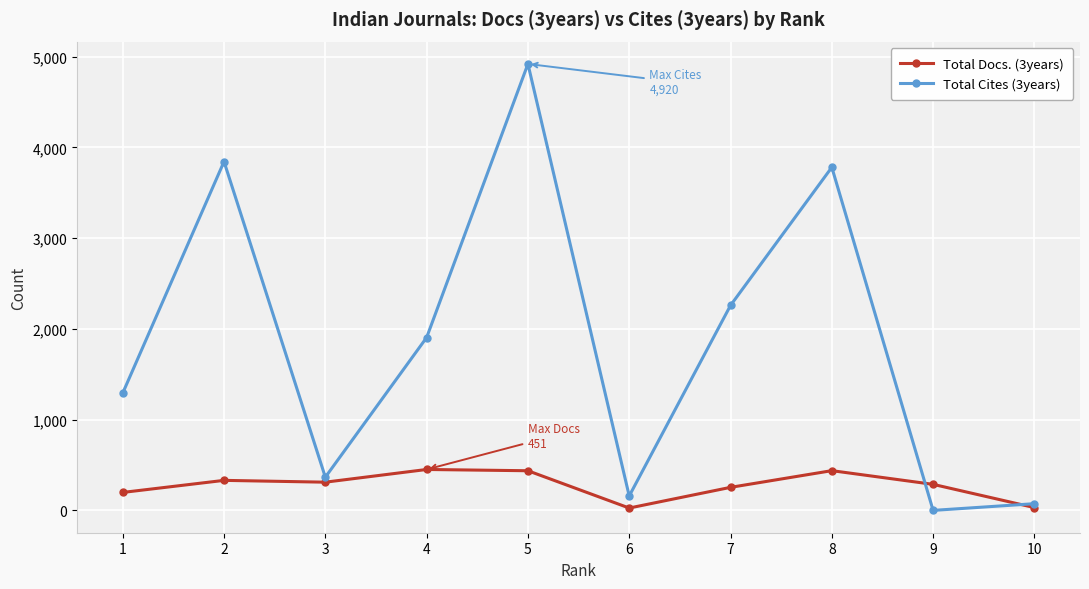

At which category does the chart reach its peak across all series?

5